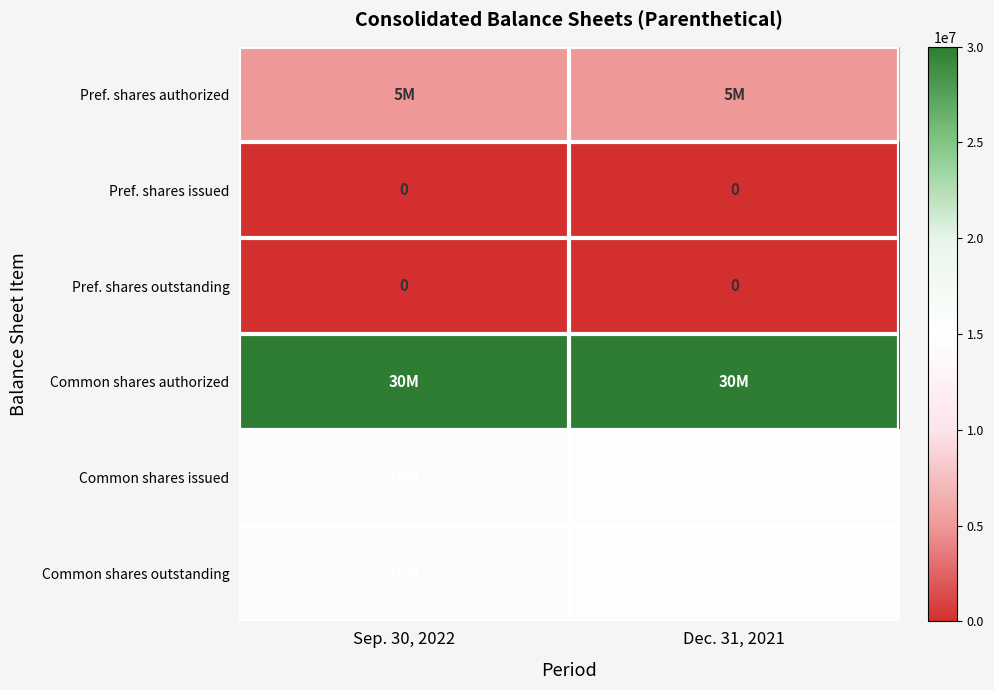

The value of Pref. shares issued at Sep. 30, 2022 is 0. True or false?

True